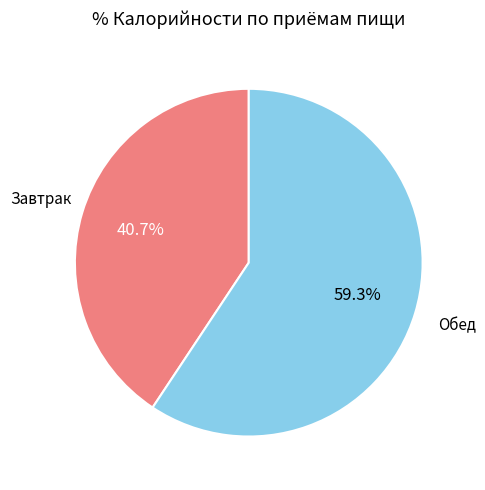

Which has a higher value, Обед or Завтрак?

Обед